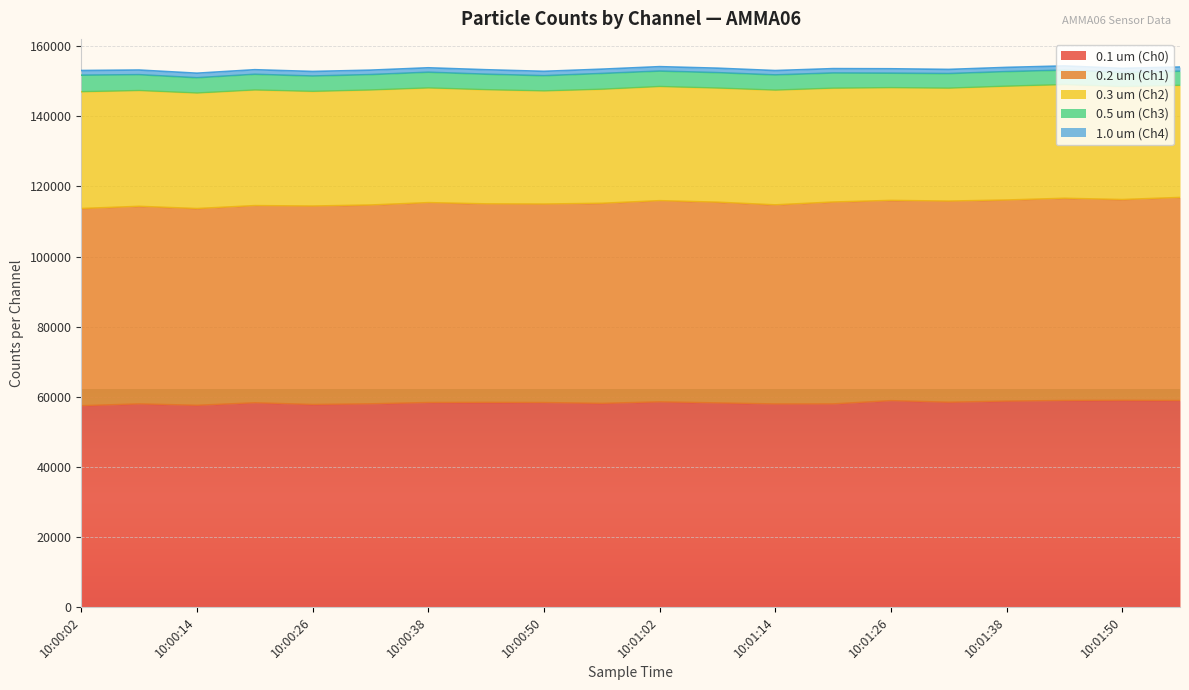

What position from the right is 10:01:26?

6